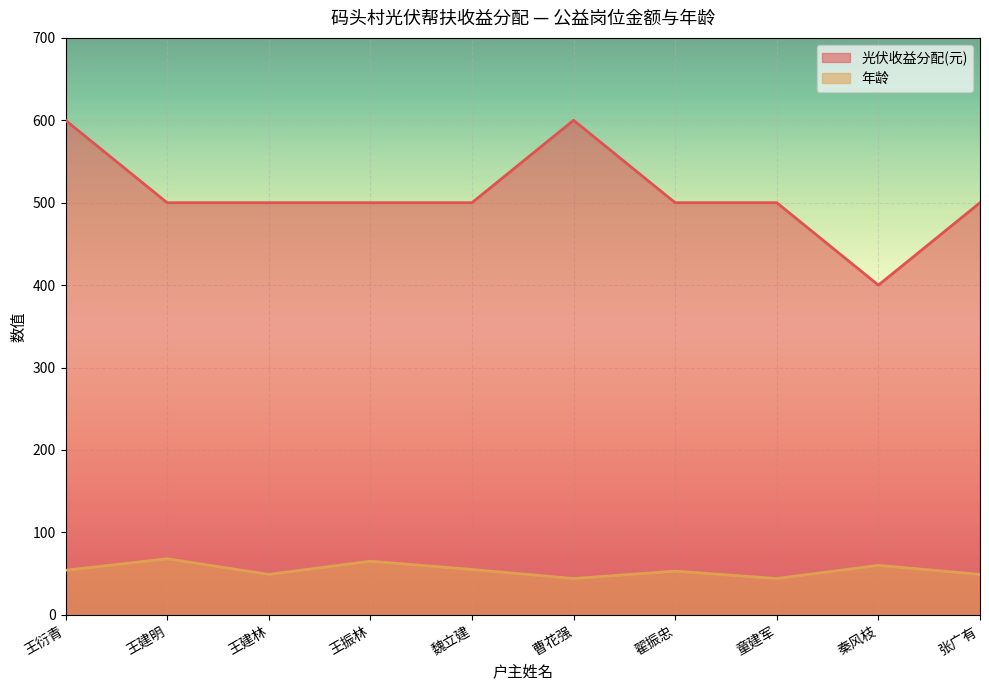

What is the average value of the 年龄 series?

54